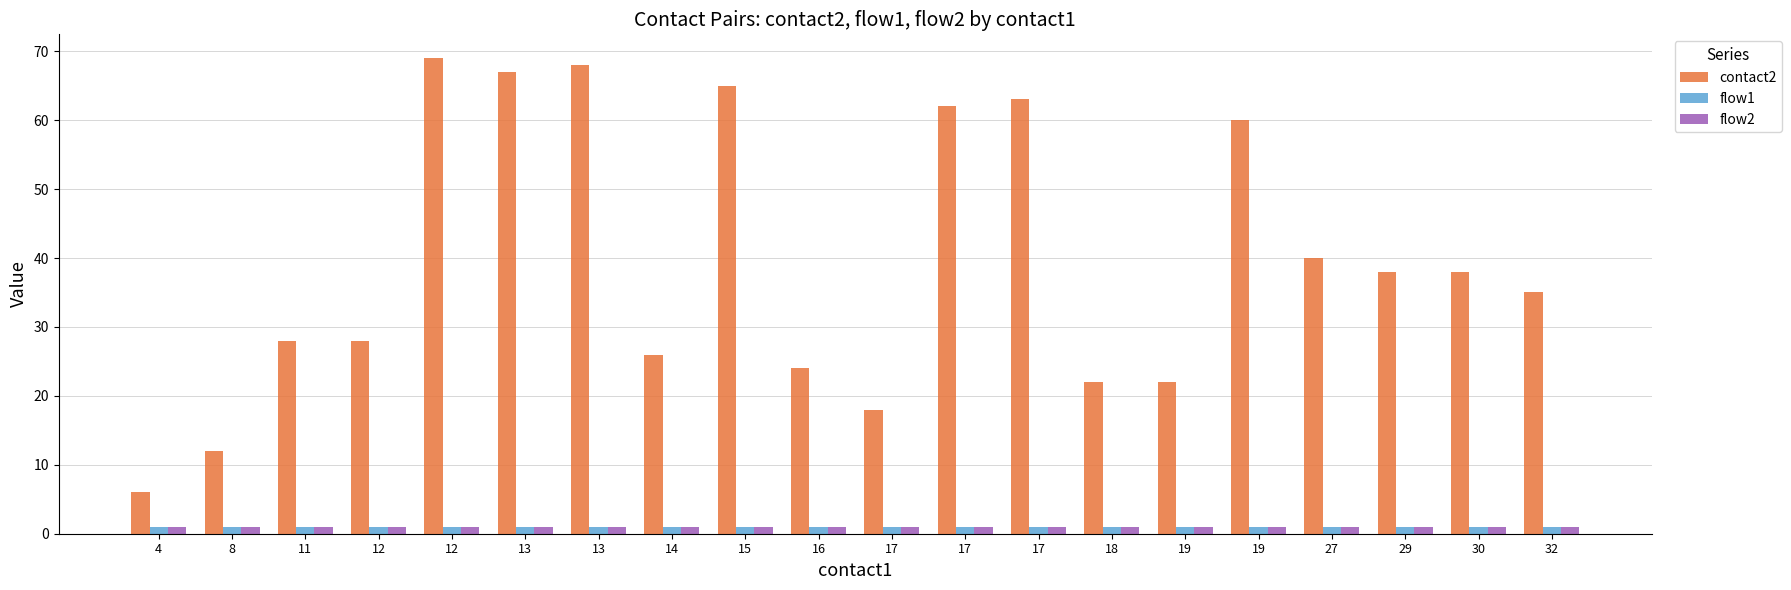

At which label does contact2 reach its minimum?

4